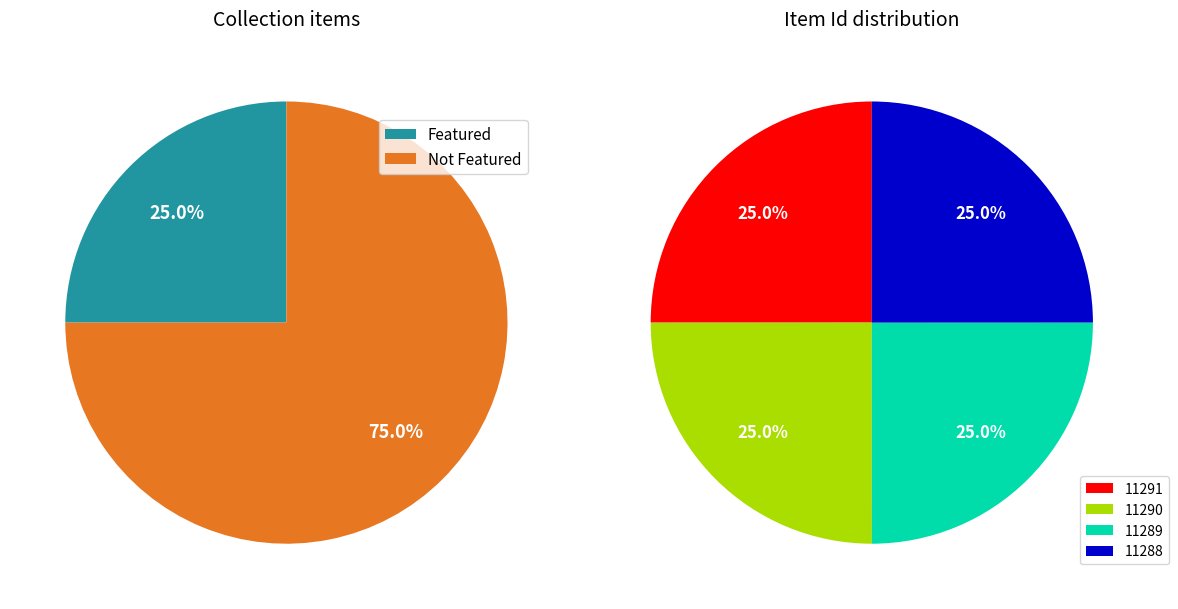

To the nearest percent, what percentage of the pie is 11288?

25%